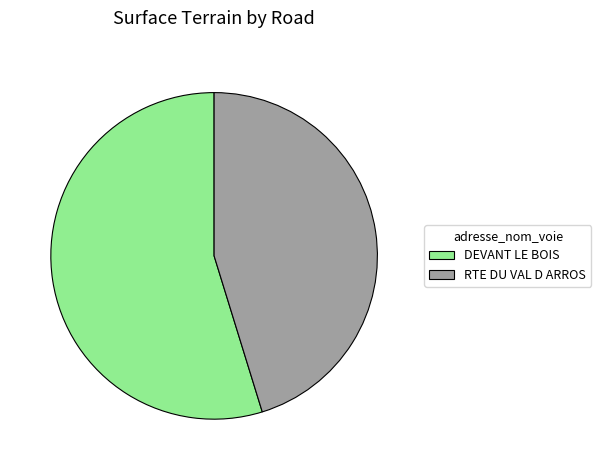

Is there a majority slice in this chart?

Yes